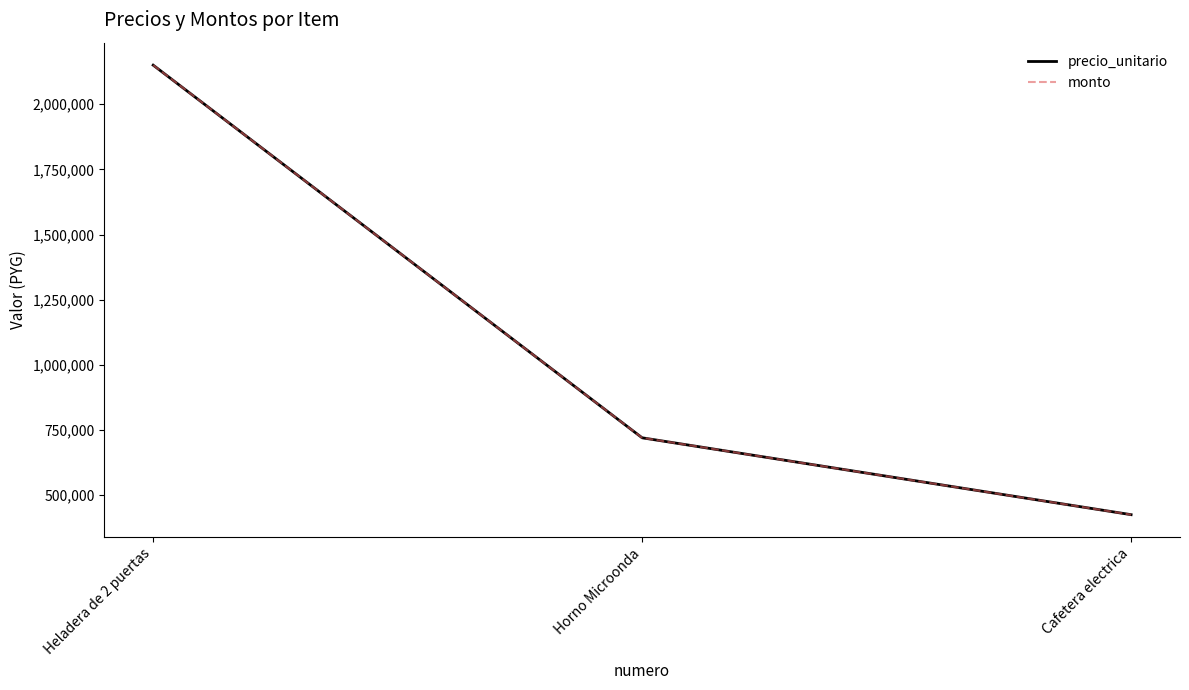

At which label does monto first exceed 720000?

Heladera de 2 puertas